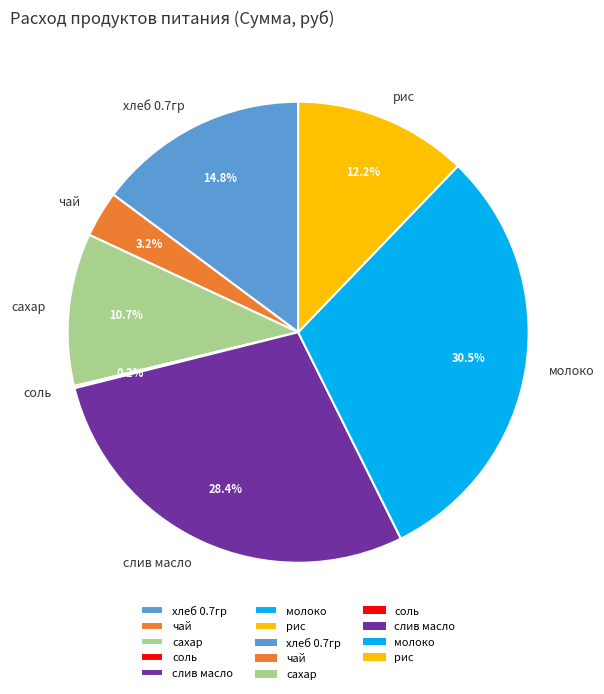

Is it true that молоко is 41% of the pie?

False